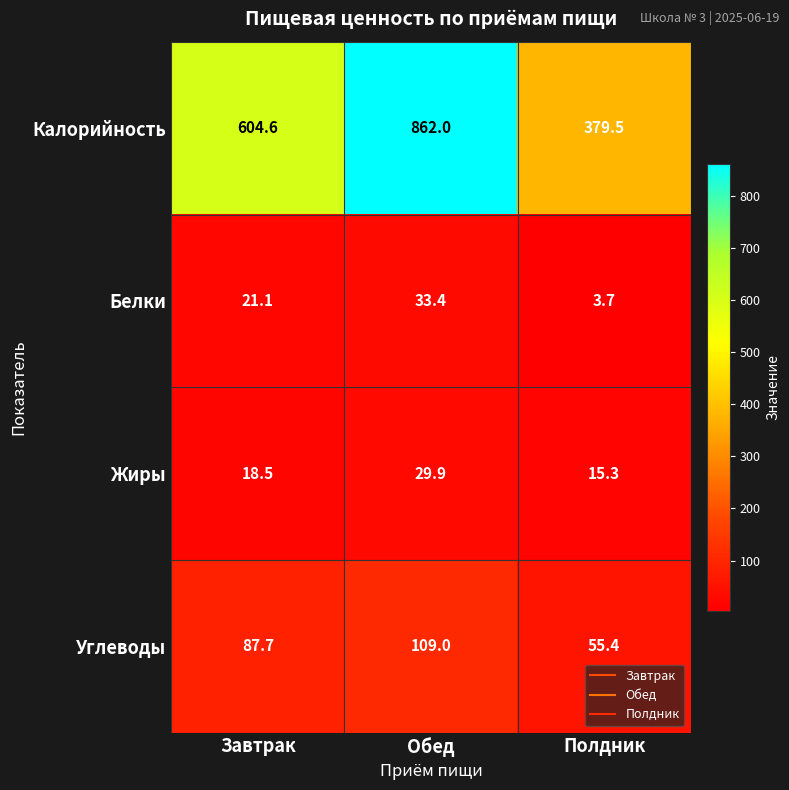

Count the number of categories in the chart.

3